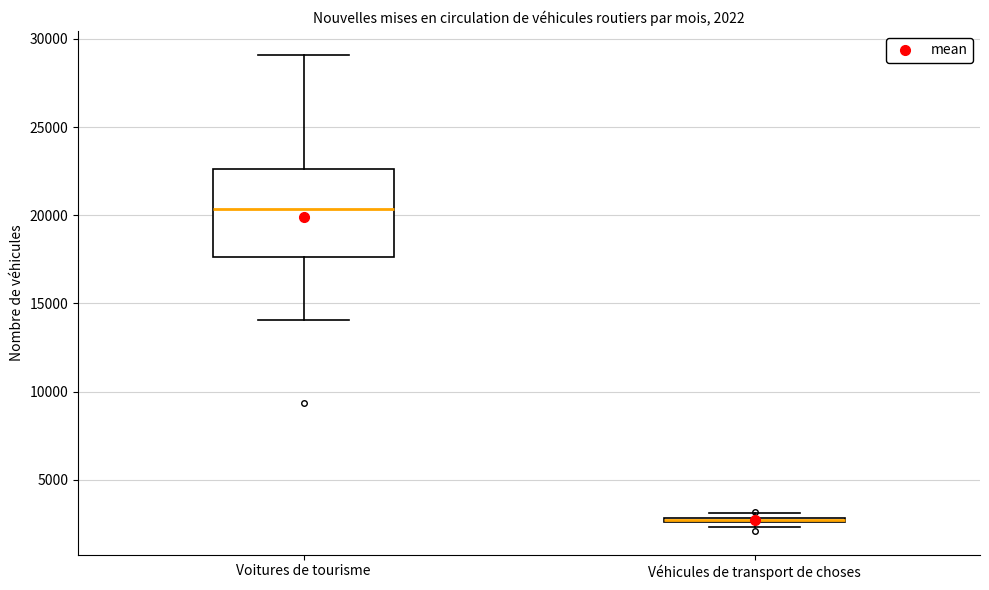

Comparing the boxes themselves (not the whiskers), which one is the tallest?

Voitures de tourisme